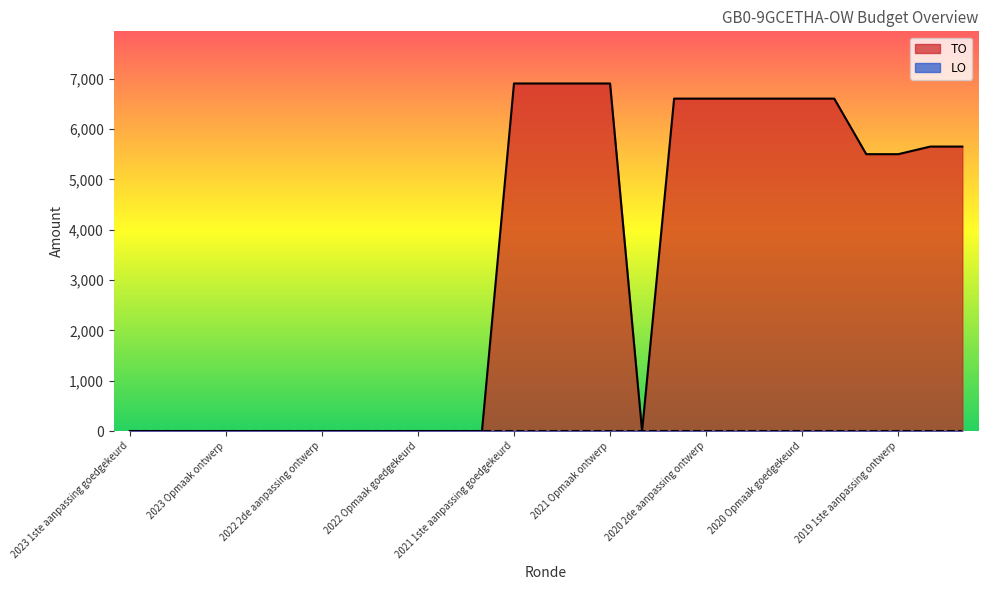

Rank the categories by value from lowest to highest.

2023 1ste aanpassing goedgekeurd, 2023 1ste aanpassing ontwerp, 2023 Opmaak goedgekeurd, 2023 Opmaak ontwerp, 2022 uitvoering, 2022 2de aanpassing goedgekeurd, 2022 2de aanpassing ontwerp, 2022 1ste aanpassing goedgekeurd, 2022 1ste aanpassing ontwerp, 2022 Opmaak goedgekeurd, 2022 Opmaak ontwerp, 2021 uitvoering, 2020 uitvoering, 2019 1ste aanpassing goedgekeurd, 2019 1ste aanpassing ontwerp, 2019 opmaak goedgekeurd, 2019 opmaak ontwerp, 2020 2de aanpassing goedgekeurd, 2020 2de aanpassing ontwerp, 2020 1ste aanpassing goedgekeurd, 2020 1ste aanpassing ontwerp, 2020 Opmaak goedgekeurd, 2020 Opmaak ontwerp, 2021 1ste aanpassing goedgekeurd, 2021 1ste aanpassing ontwerp, 2021 Opmaak goedgekeurd, 2021 Opmaak ontwerp